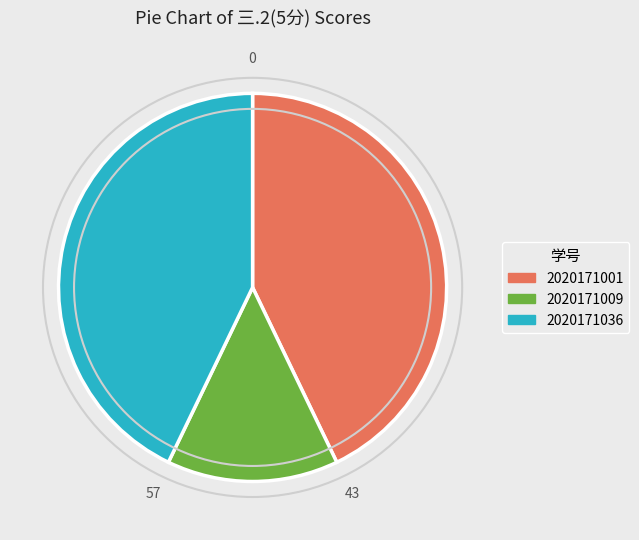

How many slices are in this pie chart?

3